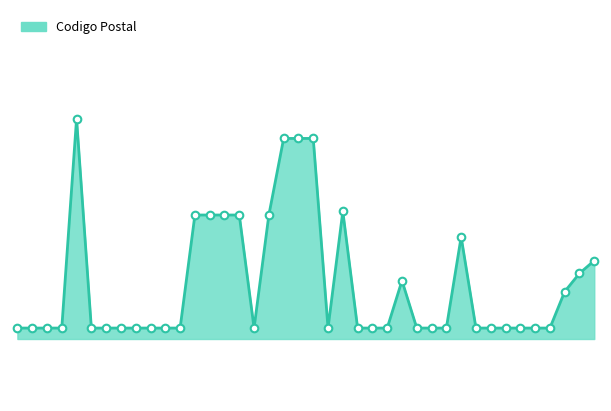

How many lines are shown in the chart?

1